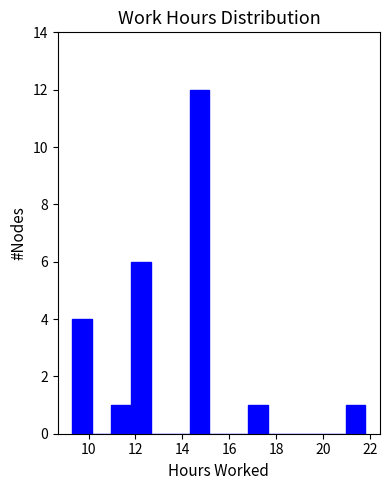

Reading left to right, list every bar in this chart as the range it spans on the x-axis followed by its height. Neither the bar edges nor the heights are printed on the chart, so give them approximately, as read against the axes.

9.4 to 10.2: 4
10.2 to 11.0: 0
11.0 to 11.8: 1
11.8 to 12.6: 6
12.6 to 13.4: 0
13.4 to 14.4: 0
14.4 to 15.2: 12
15.2 to 16.0: 0
16.0 to 16.8: 0
16.8 to 17.6: 1
17.6 to 18.4: 0
18.4 to 19.4: 0
19.4 to 20.2: 0
20.2 to 21.0: 0
21.0 to 21.8: 1